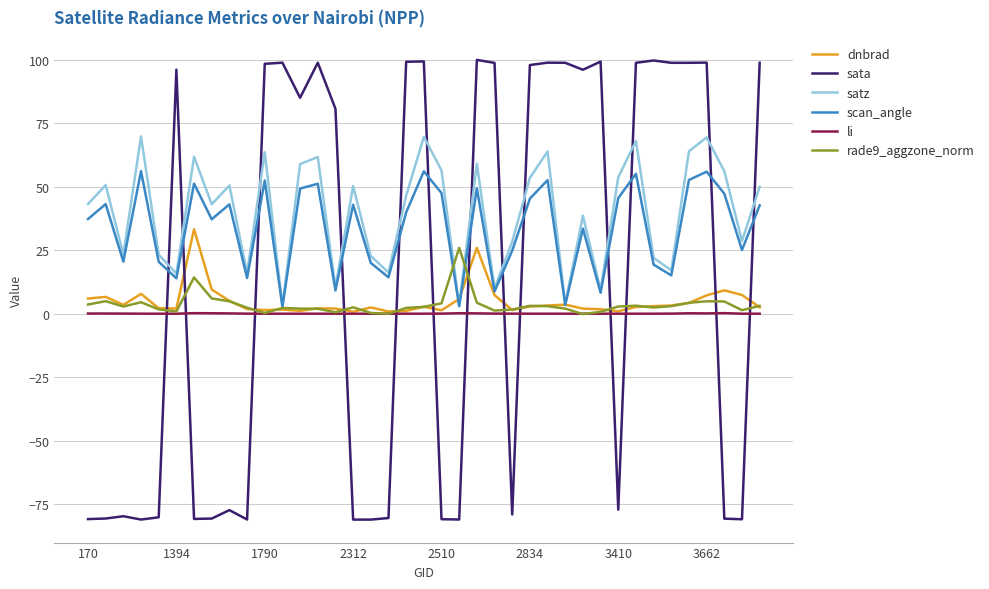

What are all the series names shown in the legend?

dnbrad, sata, satz, scan_angle, li, rade9_aggzone_norm